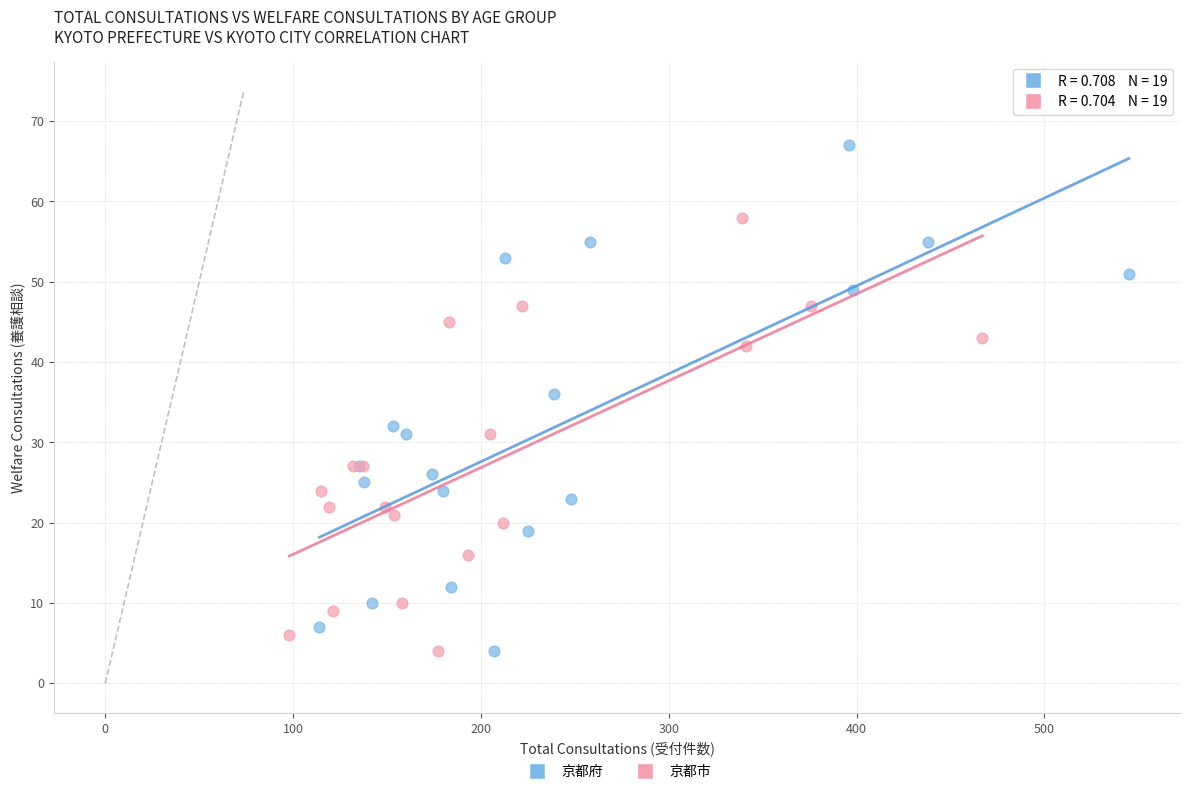

Which series has the widest spread of Y values?

京都府